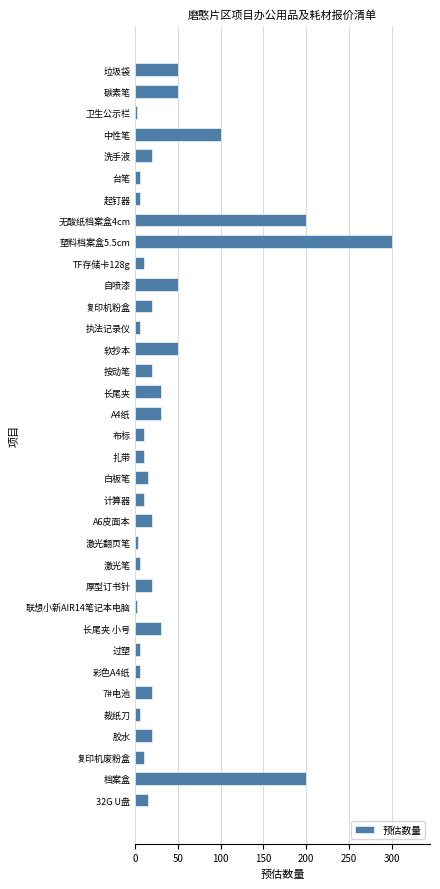

Is it true that the value at A6皮面本 is 32?

False